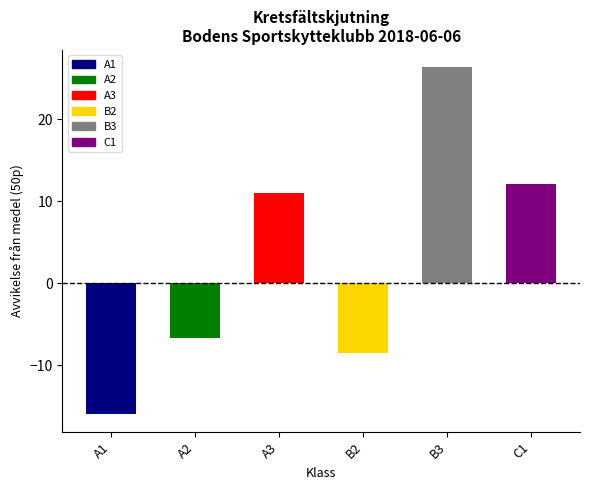

What is the average value?

3.0